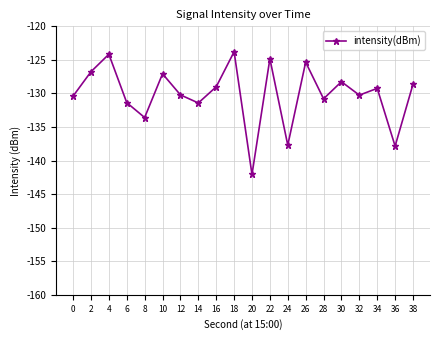

Is this an area chart (filled region under the line)?

No